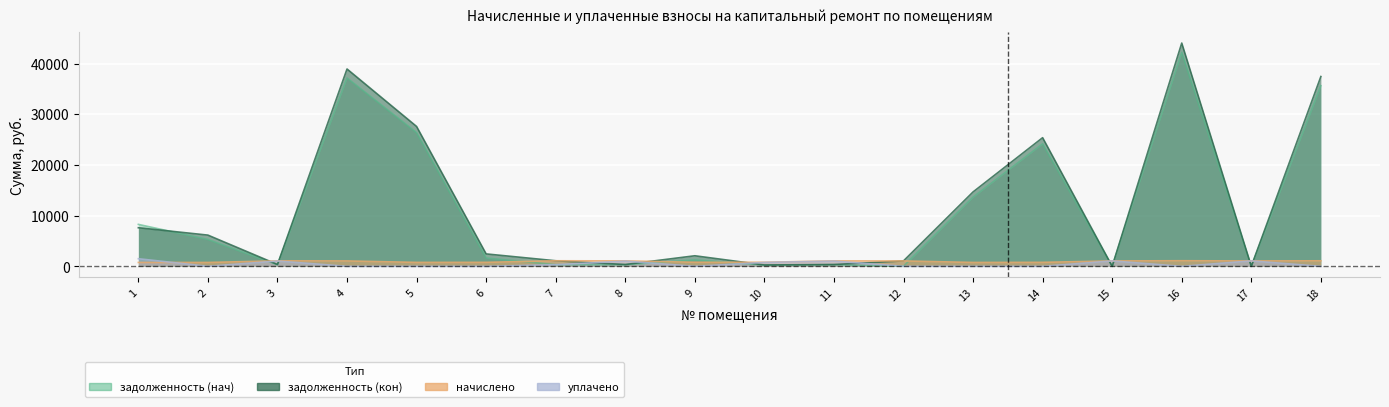

In уплачено, how many points are lower than both neighbors (excluding endpoints)?

3